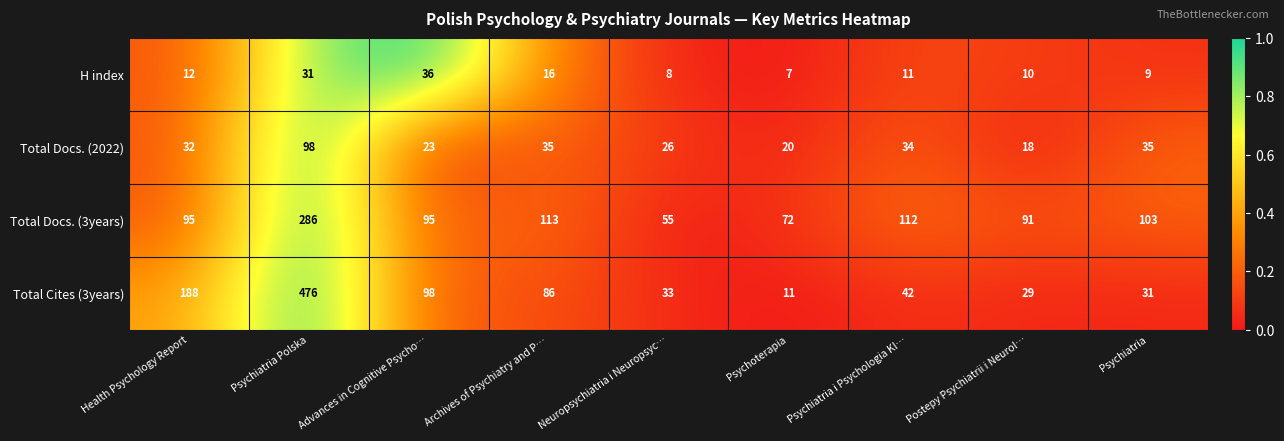

Where does the Total Cites (3years) series first go above 42?

Health Psychology Report